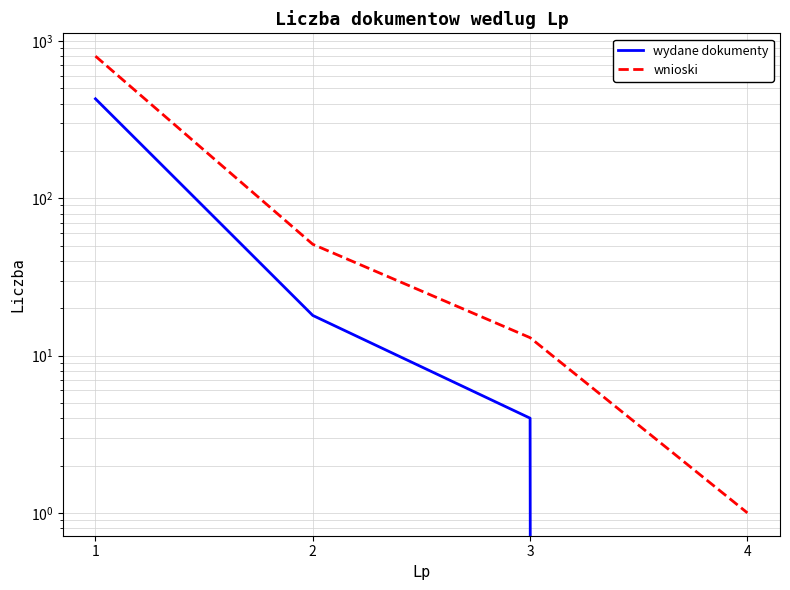

True or false: wnioski and wydane dokumenty cross at least once.

False